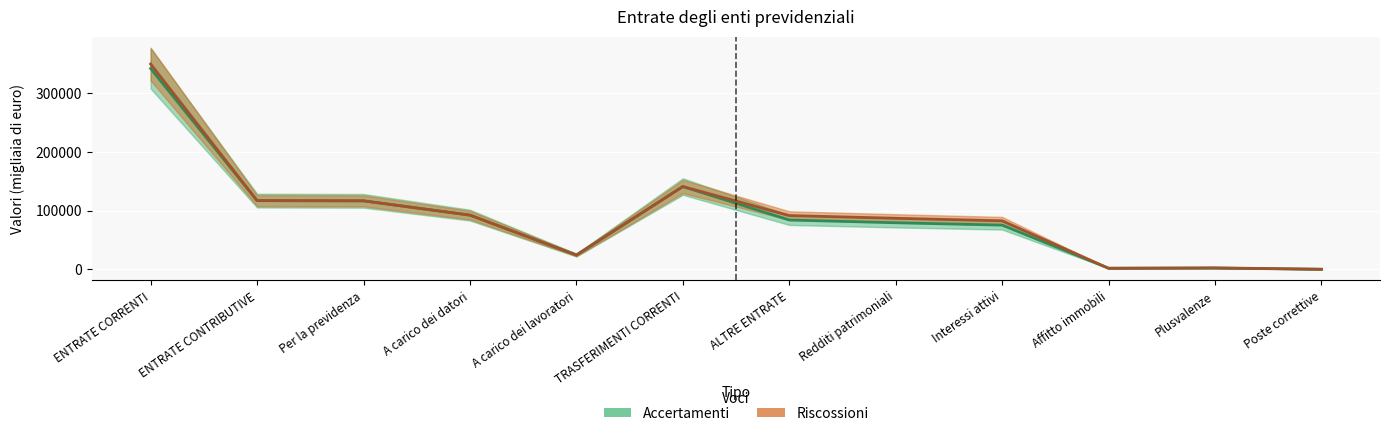

What is the sum of the Accertamenti values at Redditi patrimoniali and ENTRATE CORRENTI?

421191